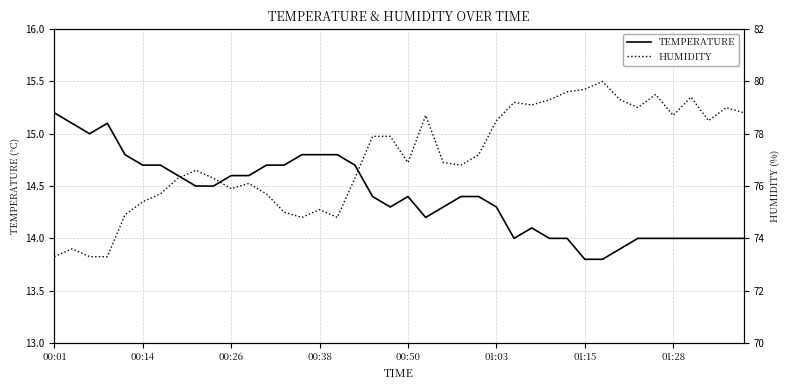

At how many categories does at least one series exceed 61?

40